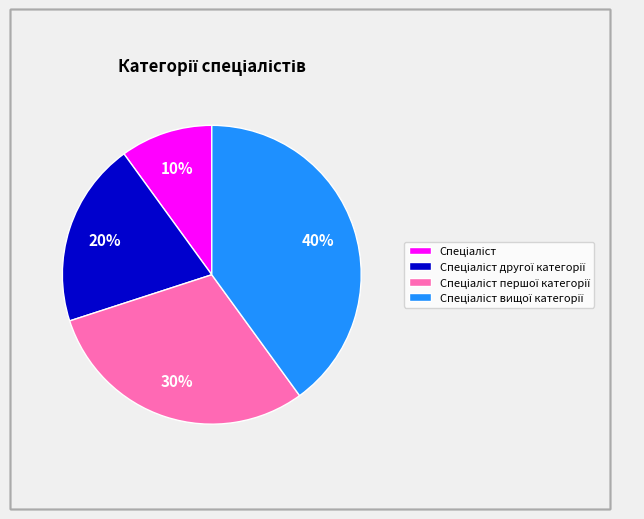

Is there a majority slice in this chart?

No